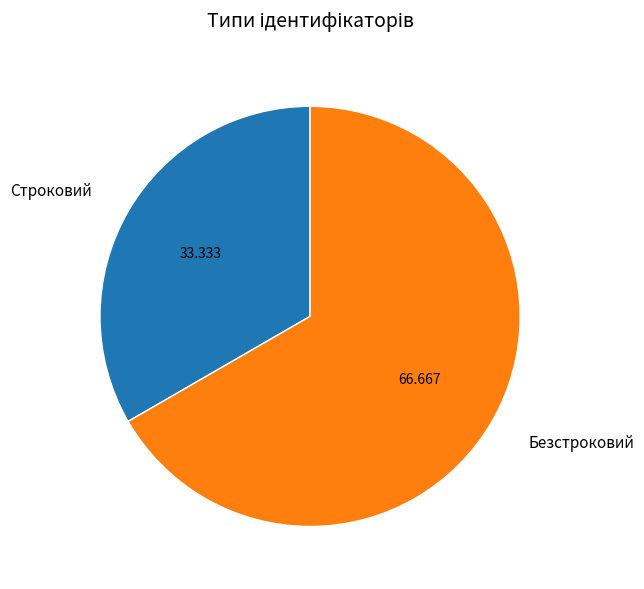

Is there any slice that represents more than half of the pie?

Yes